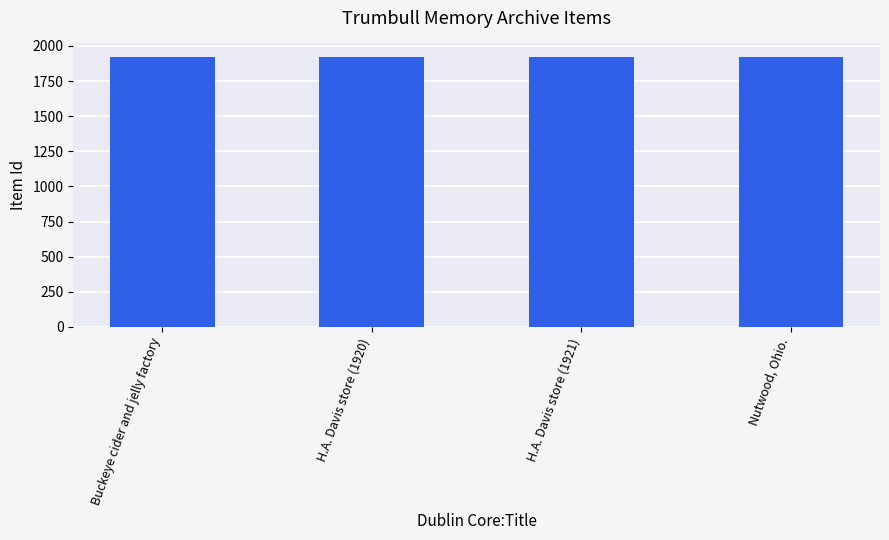

What is the minimum value shown in the chart?

1919